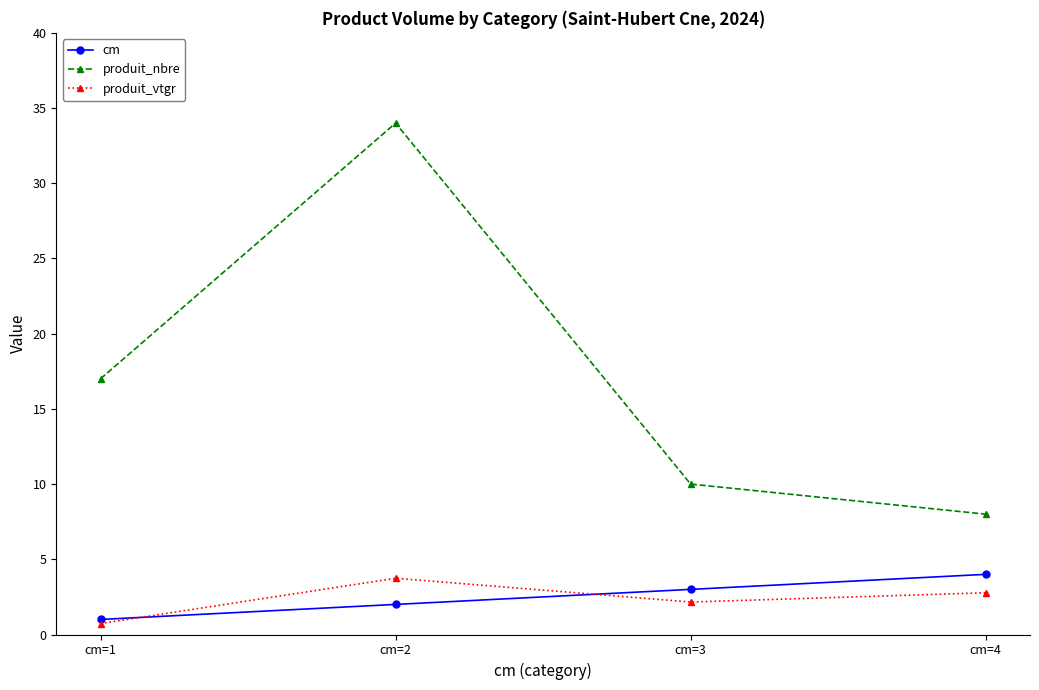

At which label is produit_nbre closest to 21?

cm=1